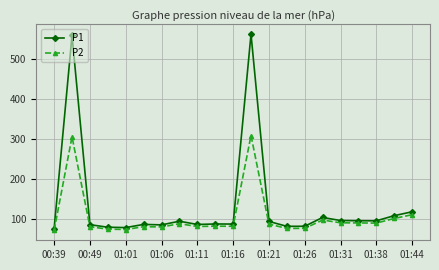

Which series has the widest spread of values?

P1